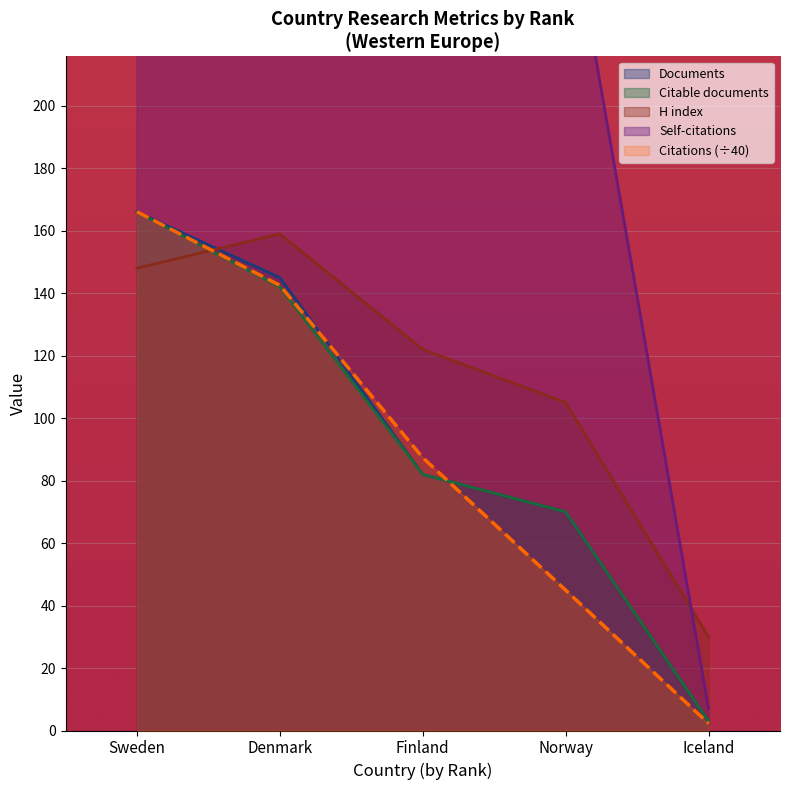

Reading left to right, list all the values displayed in this chart.

Documents: Sweden=166.0	Denmark=145.0	Finland=82.0	Norway=70.0	Iceland=3.0
Citable documents: Sweden=166.0	Denmark=142.0	Finland=82.0	Norway=70.0	Iceland=3.0
Citations: Sweden=166.1	Denmark=142.5	Finland=87.3	Norway=44.9	Iceland=2.2
Self-citations: Sweden=748.0	Denmark=925.0	Finland=607.0	Norway=271.0	Iceland=7.0
H index: Sweden=148.0	Denmark=159.0	Finland=122.0	Norway=105.0	Iceland=30.0